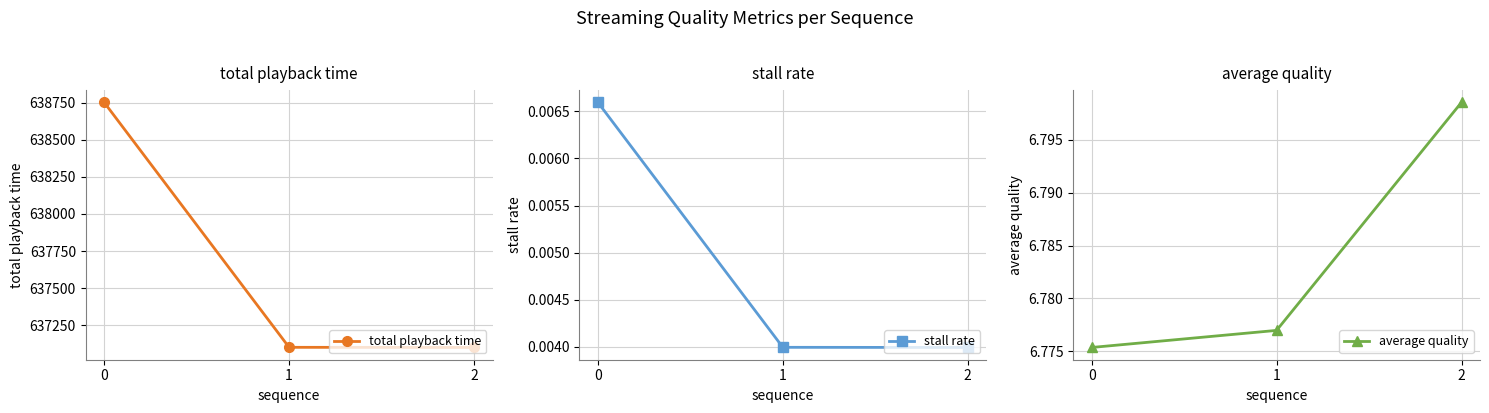

Where is total playback time nearest to the value 637926?

1